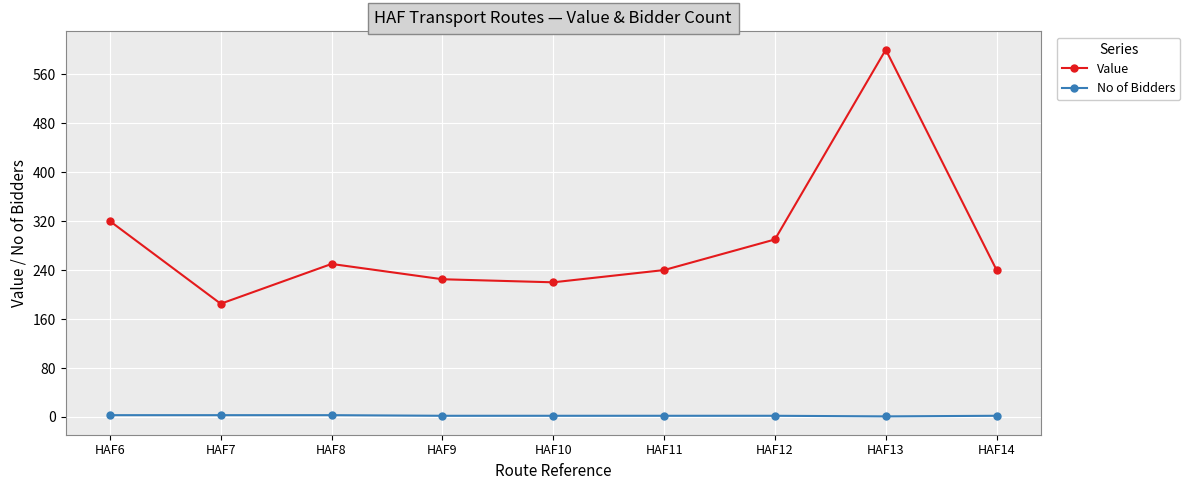

What is the value of the Value point at the 3rd from the left?

250